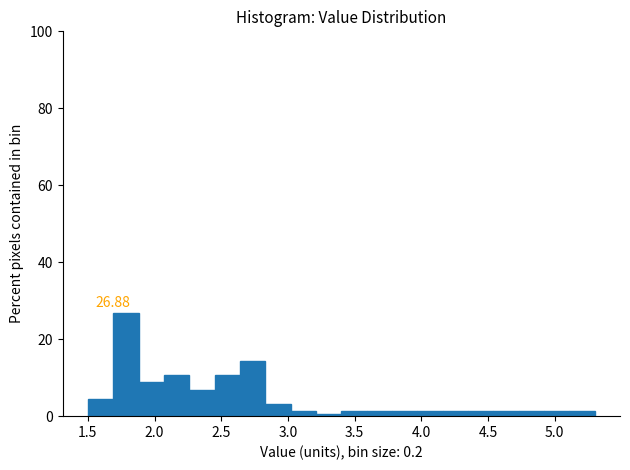

Around what value on the x-axis is the tallest bar? Give the approximate position of its centre, as read against the axis.

1.80